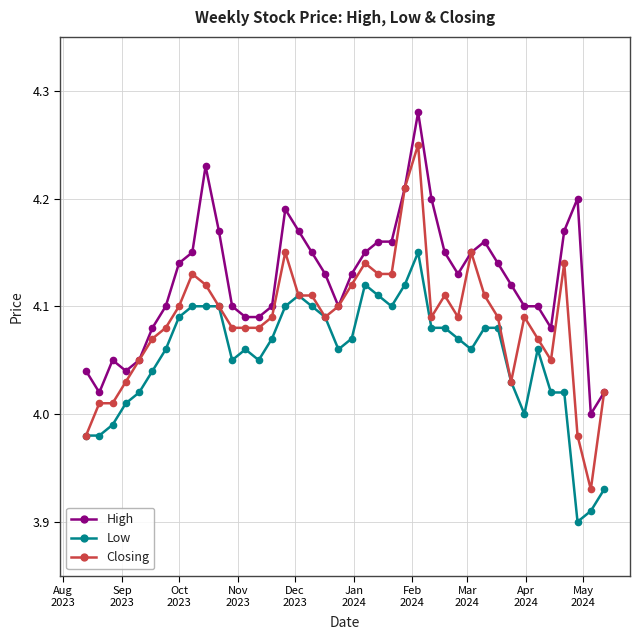

Which series has the largest range (max minus min)?

Closing